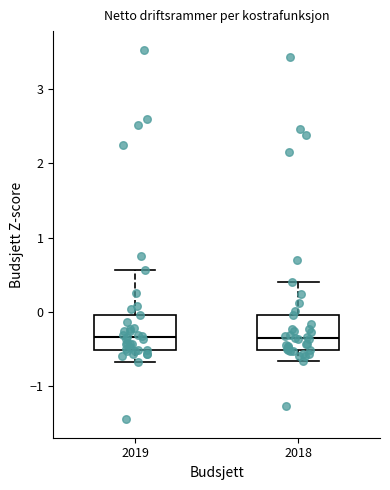

Reading left to right, read every box against the y-axis: the position of its median line, the range the box covers, and the ends of its whiskers. The values are not printed on the chart, so give them approximately, as read against the axis.

2019: median -0.3, box -0.5 to 0.0, whiskers -0.7 to 0.6
2018: median -0.3, box -0.5 to 0.0, whiskers -0.7 to 0.4